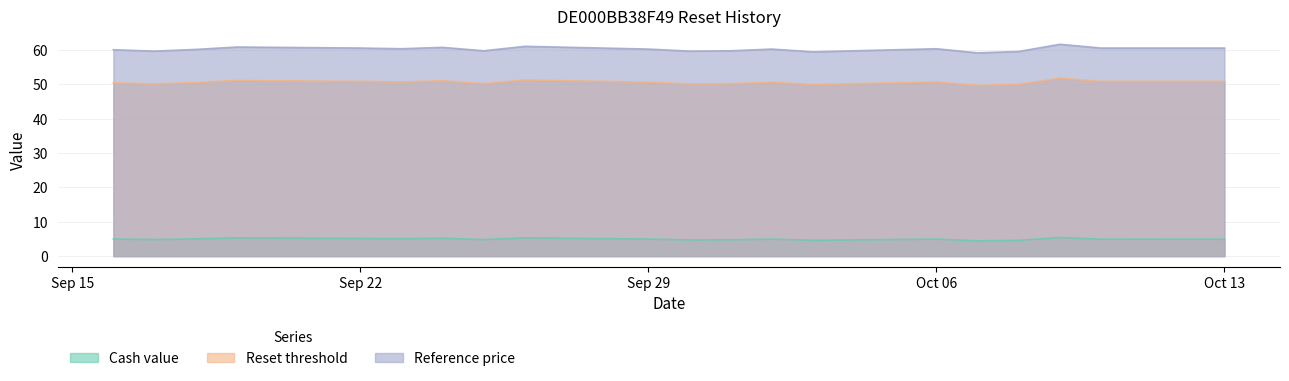

Which has a higher value, 2025-09-19 or 2025-09-25?

2025-09-19